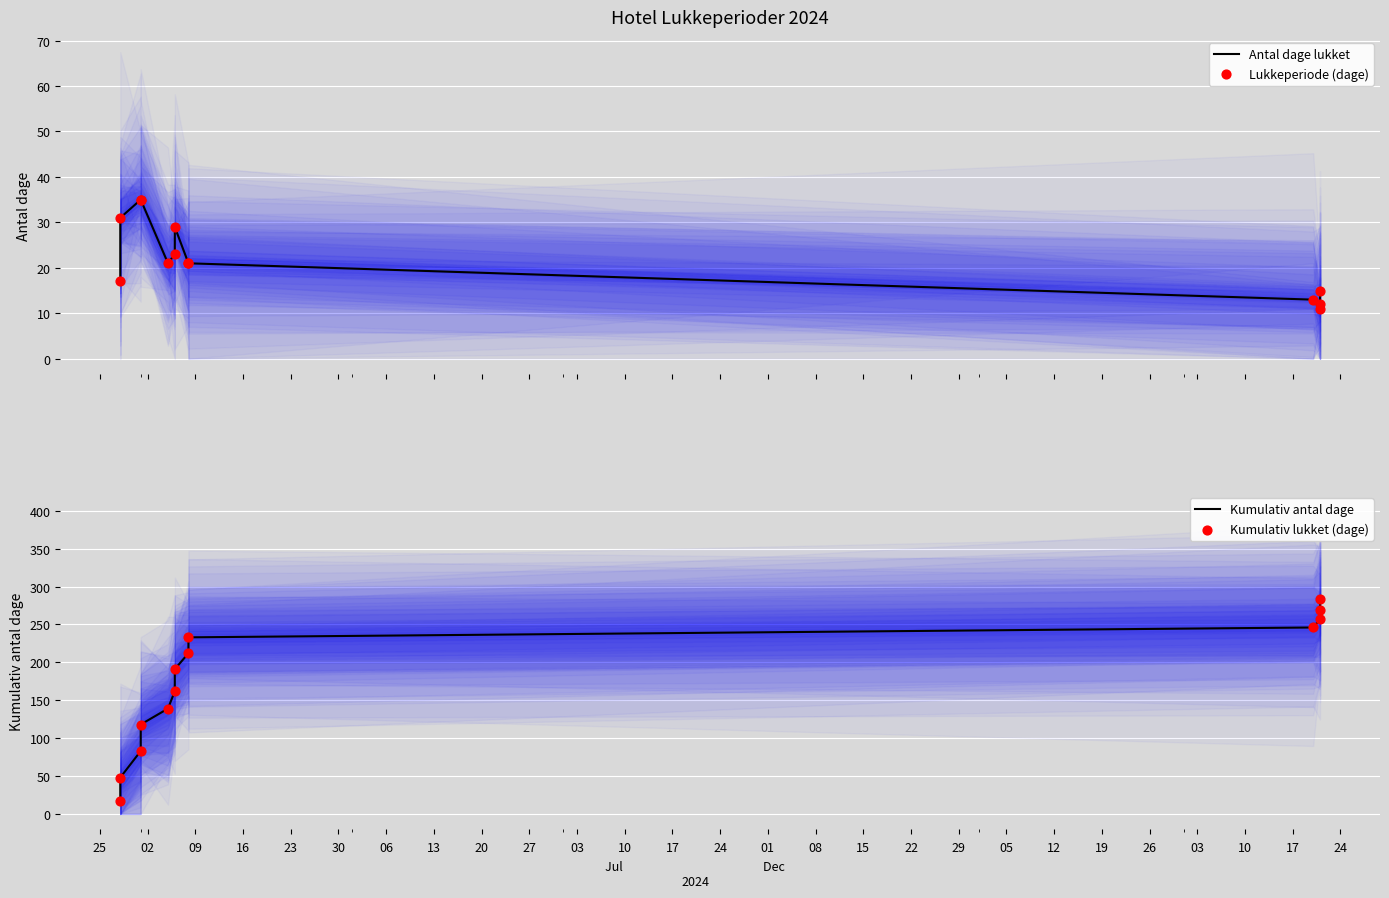

Is the value of Kumulativ lukket (dage) at 13 greater than the value of Kumulativ antal dage at 25?

Yes